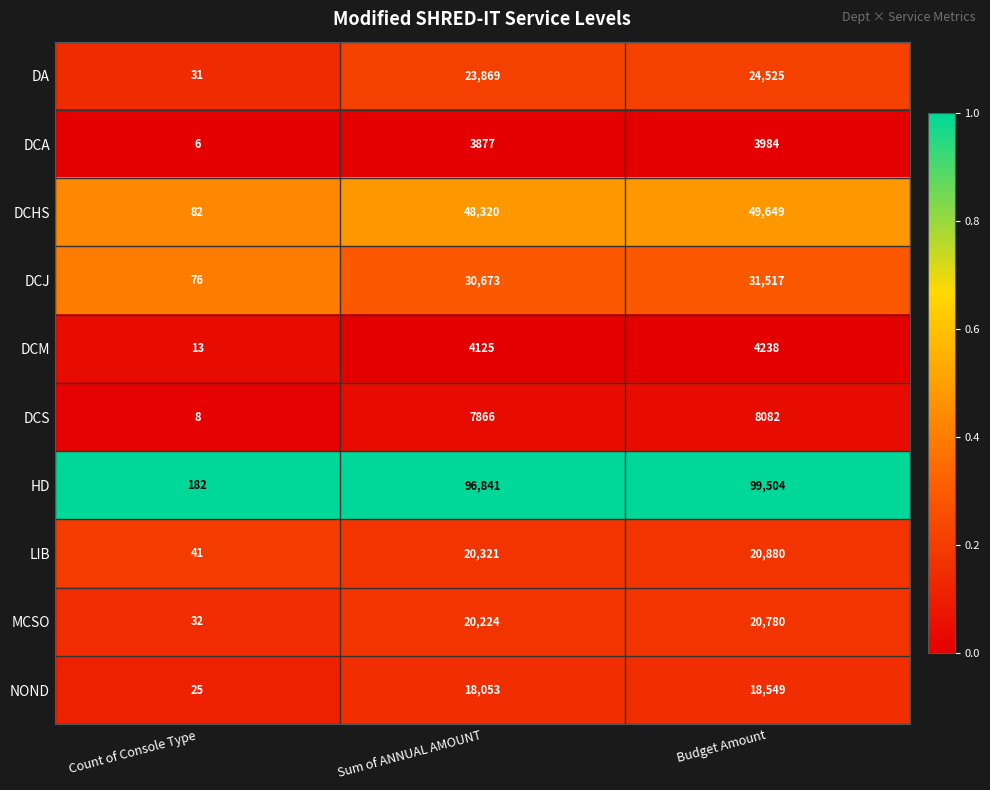

Between Count of Console Type and Sum of ANNUAL AMOUNT, which series saw the biggest shift?

HD